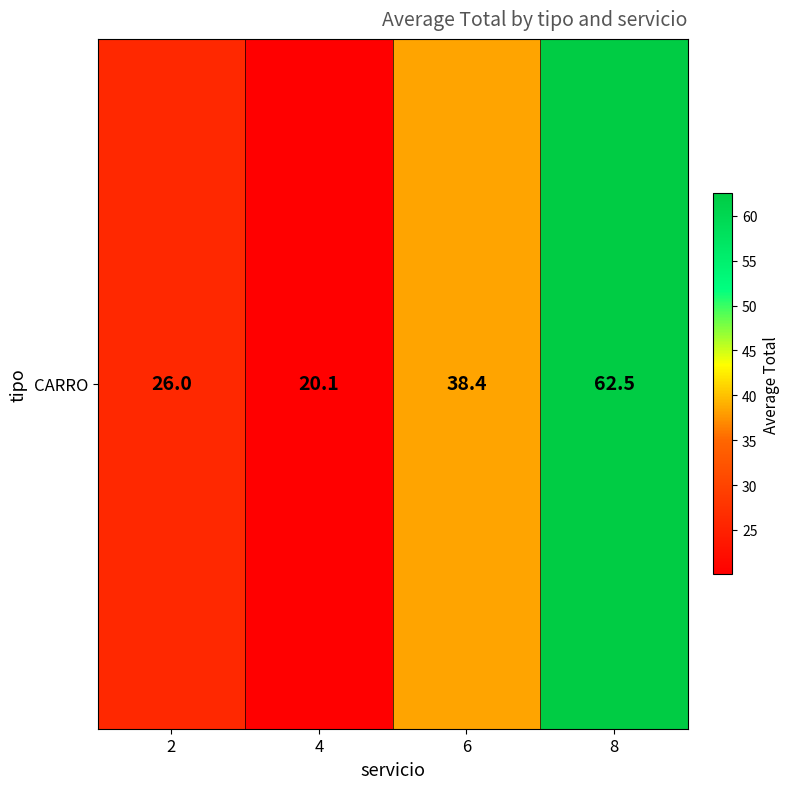

Count the number of data series in this chart.

1